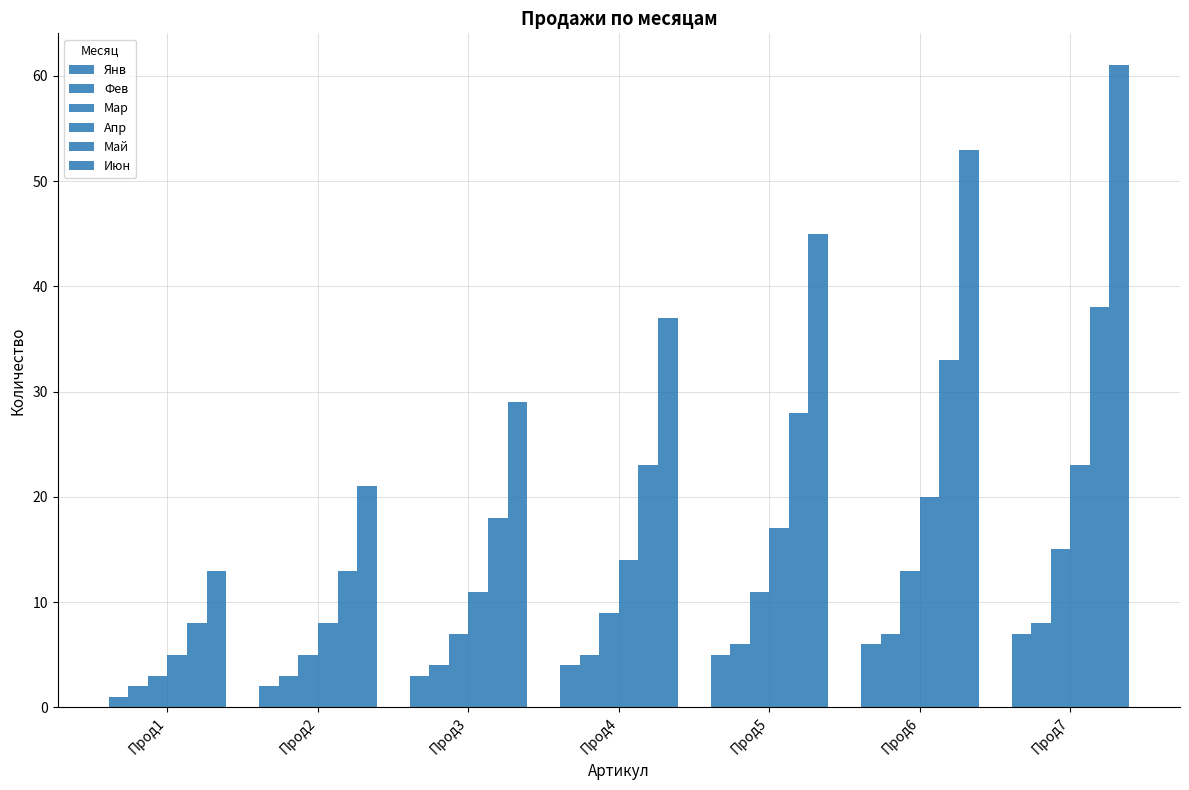

How many groups of bars are there?

7